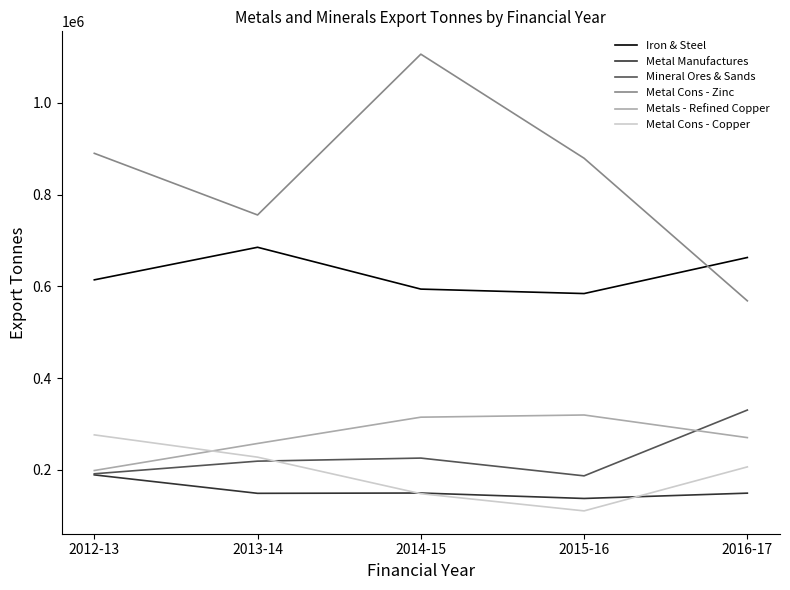

Is the value of Metals - Refined Copper at 2012-13 greater than the value of Metal Manufactures at 2013-14?

Yes